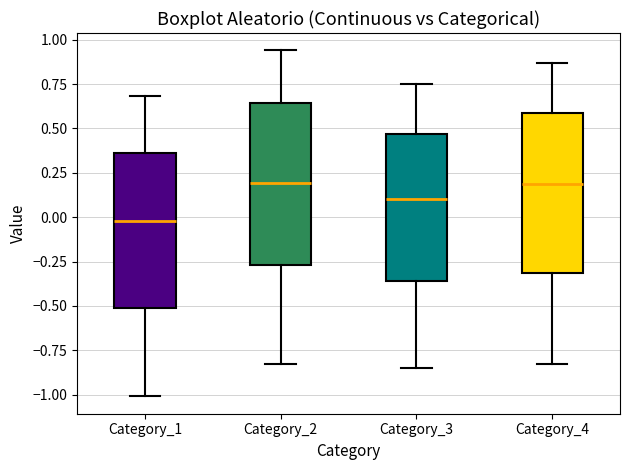

Reading left to right, transcribe this box plot: for each box, give where its median line is, the range the box spans, and where its two whiskers end, as read against the y-axis. The values are not printed on the chart, so give them approximately, as read against the axis.

Category_1: median 0.00, box -0.50 to 0.35, whiskers -1.00 to 0.70
Category_2: median 0.20, box -0.25 to 0.65, whiskers -0.85 to 0.95
Category_3: median 0.10, box -0.35 to 0.45, whiskers -0.85 to 0.75
Category_4: median 0.20, box -0.30 to 0.60, whiskers -0.85 to 0.85